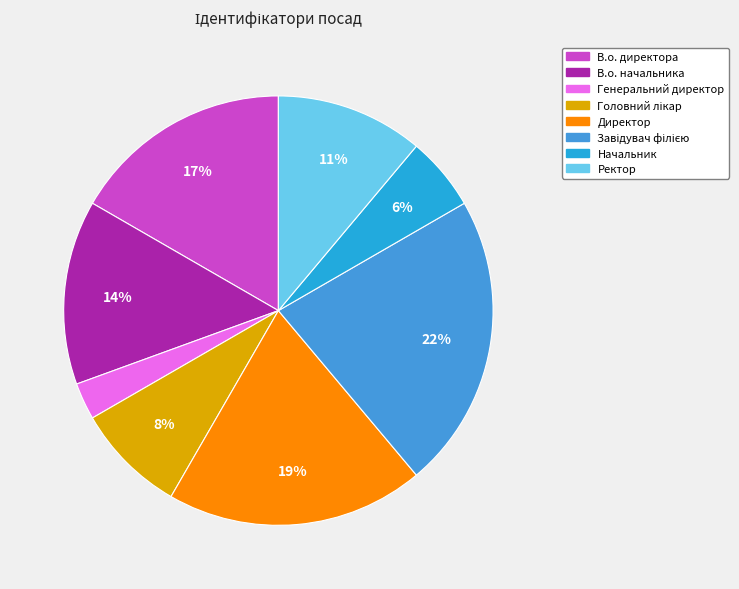

How many slices are in this pie chart?

8